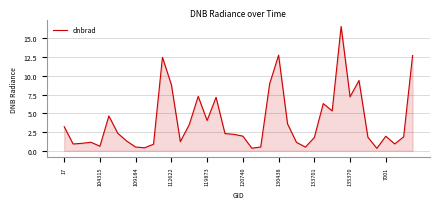

What is the sum of all values?

161.8